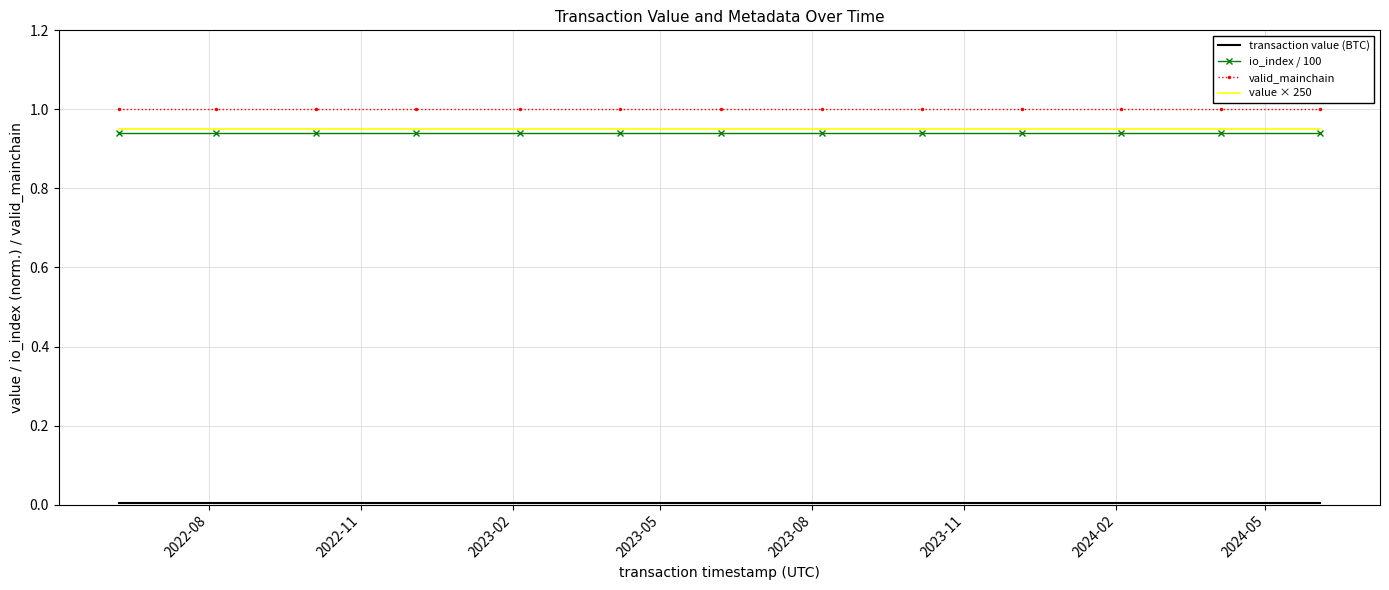

What is the maximum value shown in the chart?

1.0